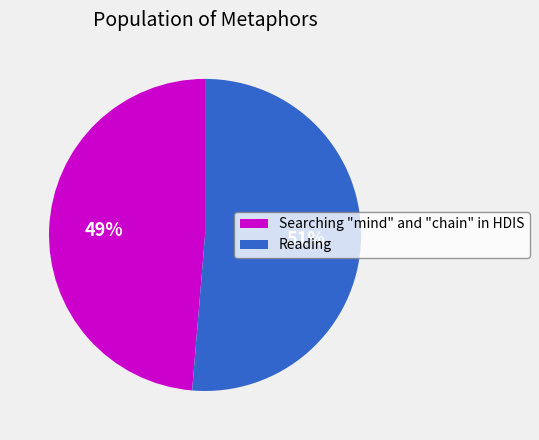

Which slice is the smallest?

Searching "mind" and "chain" in HDIS